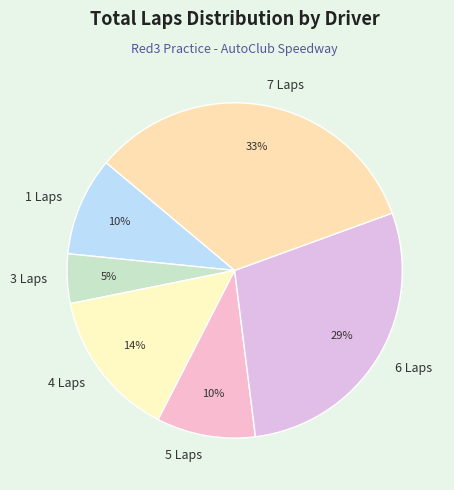

Do 3 Laps and 4 Laps together represent more than half of the pie?

No